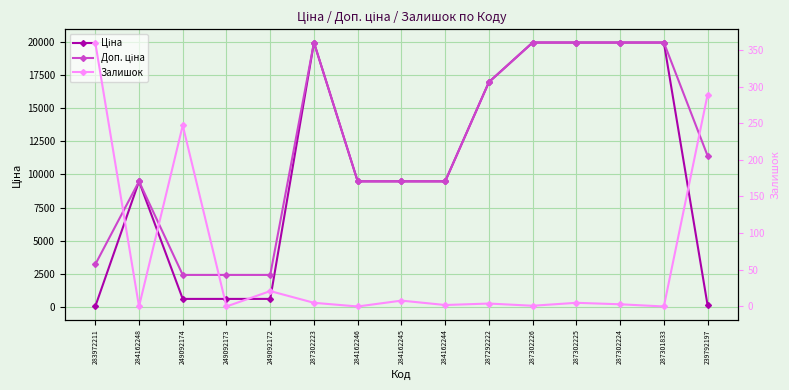

Which series ends up on top after the final intersection of Залишок and Ціна?

Залишок